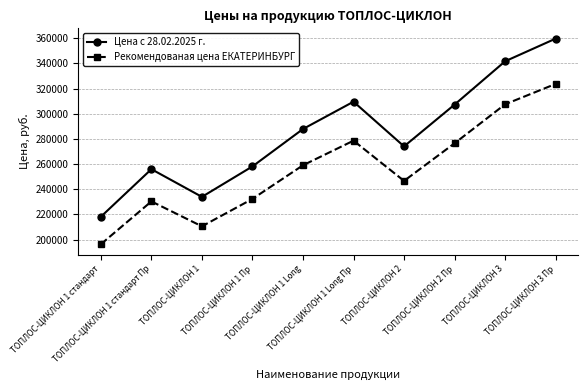

Which series has the widest spread of values?

Цена с 28.02.2025 г.